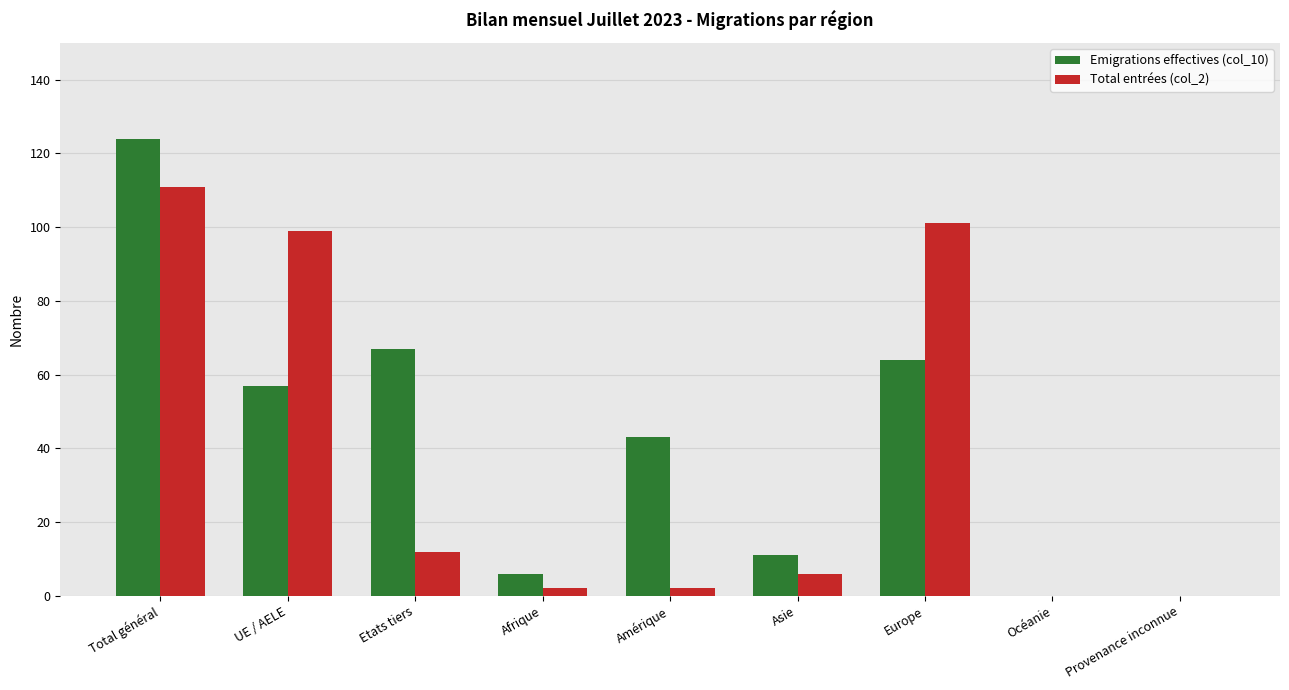

Count the number of categories in the chart.

9